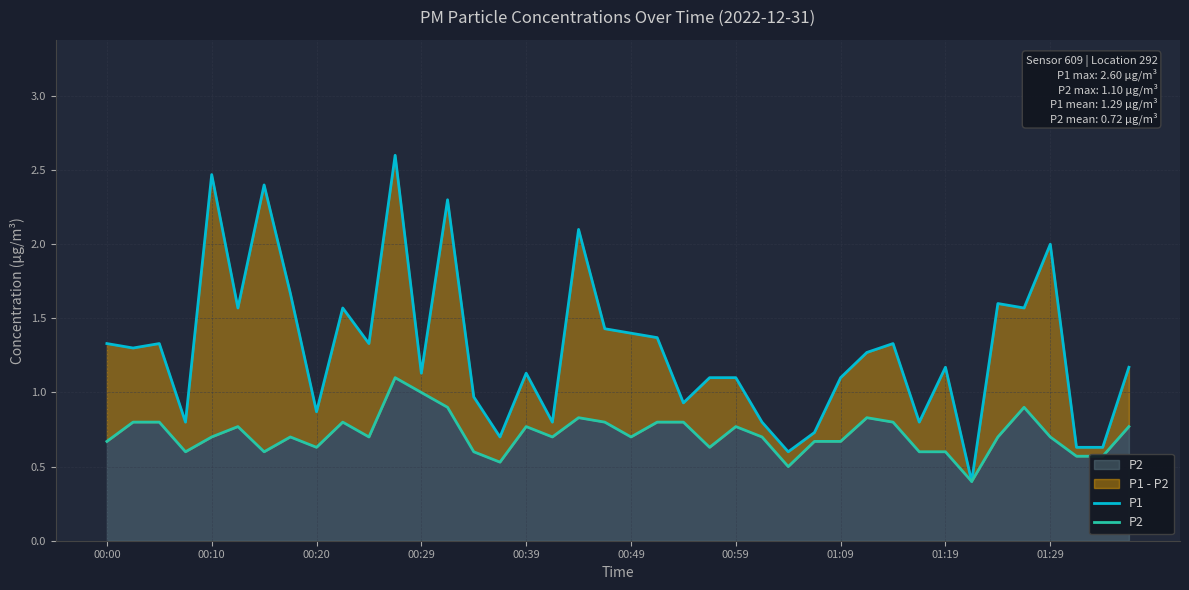

What is the total value across all series at 17?

1.5